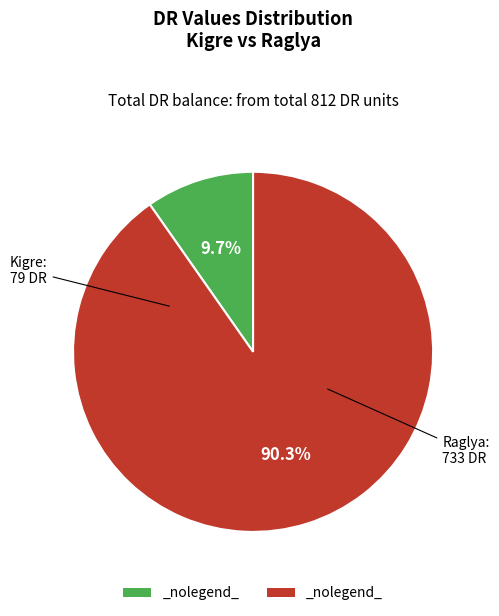

Is there any slice that represents more than half of the pie?

Yes